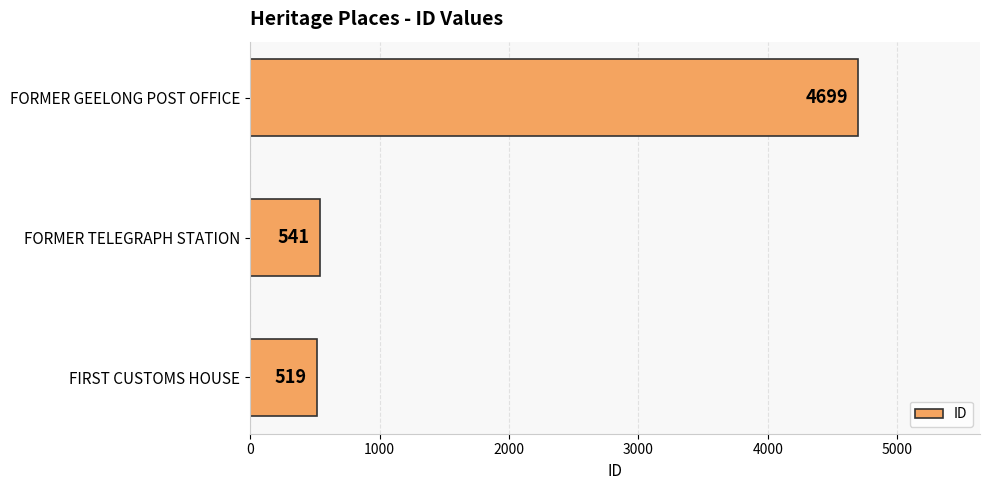

Are the bars horizontal?

Yes